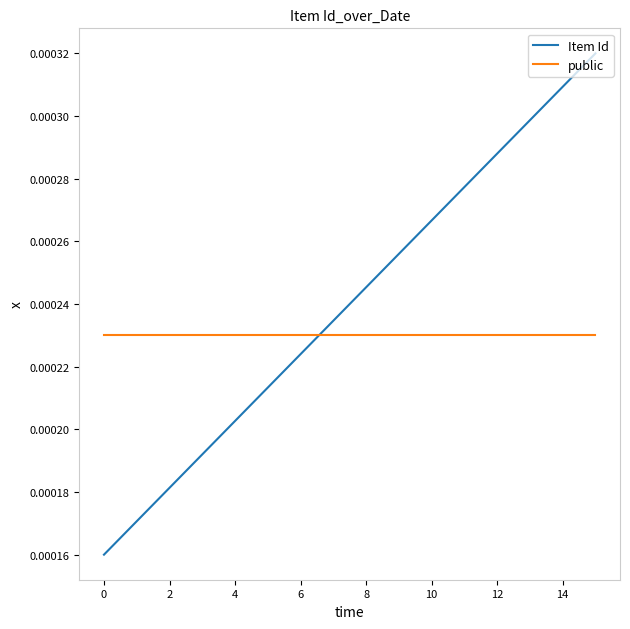

Which series has the largest range (max minus min)?

Item Id